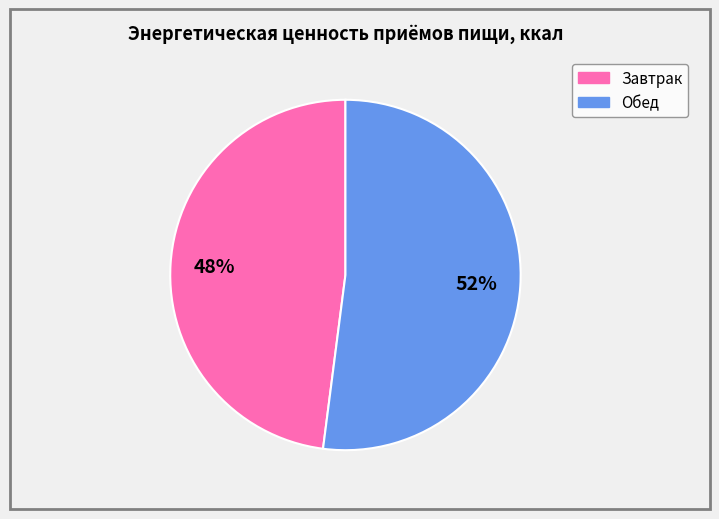

Is the sum of Обед and Завтрак greater than half?

Yes